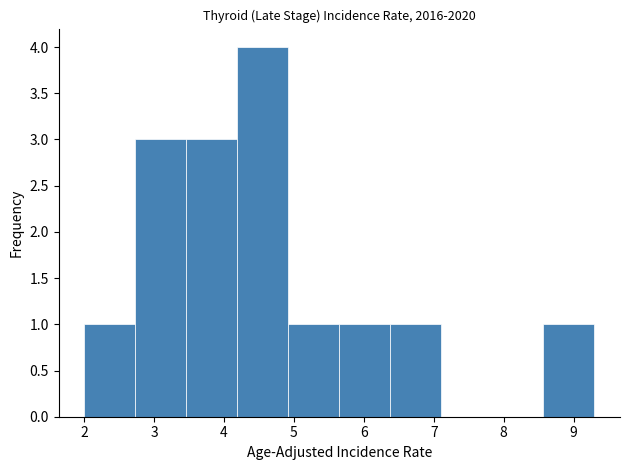

What is the height of the bar covering 6.38 to 7.11 on the x-axis? Neither the bar edges nor the heights are printed on the chart, so give them approximately, as read against the axes.

1